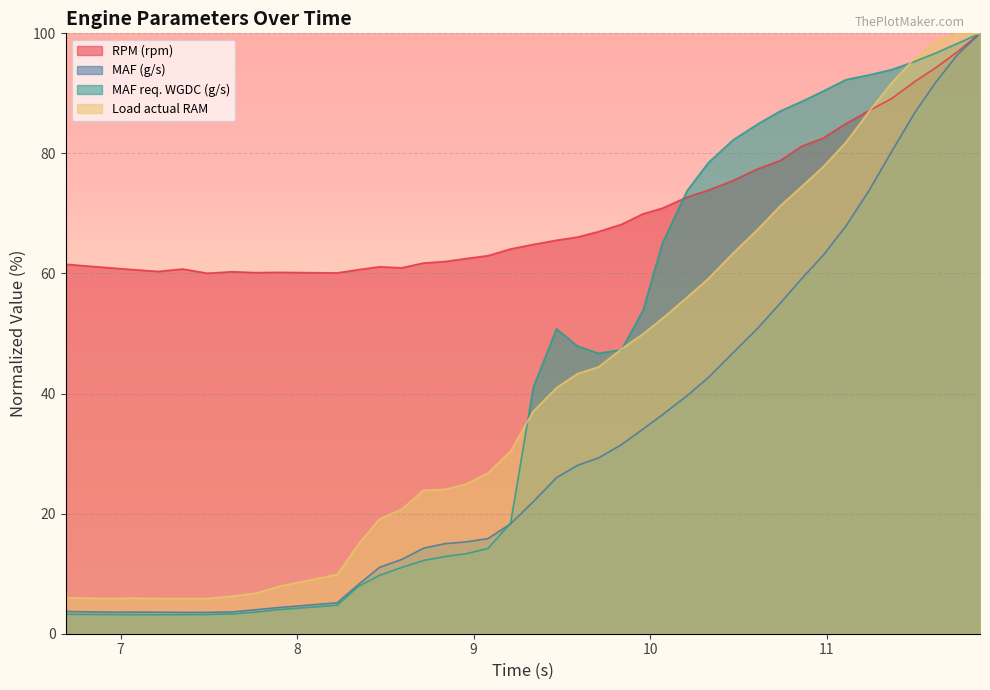

Which series has the widest spread of values?

MAF req. WGDC (g/s)